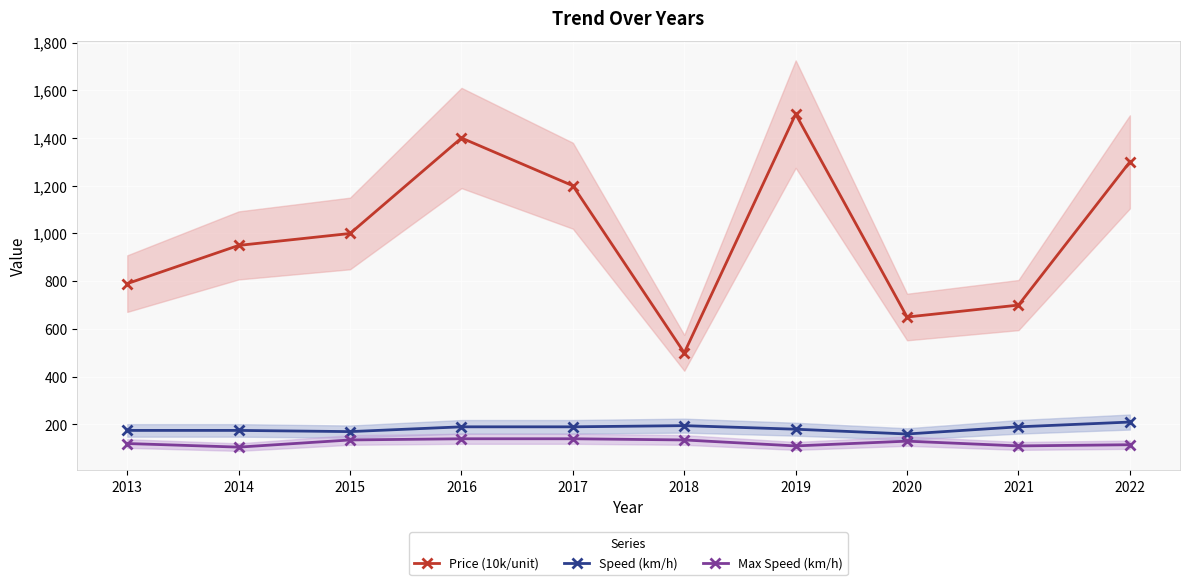

True or false: Price (10k/unit) and Max Speed (km/h) intersect in this chart.

False